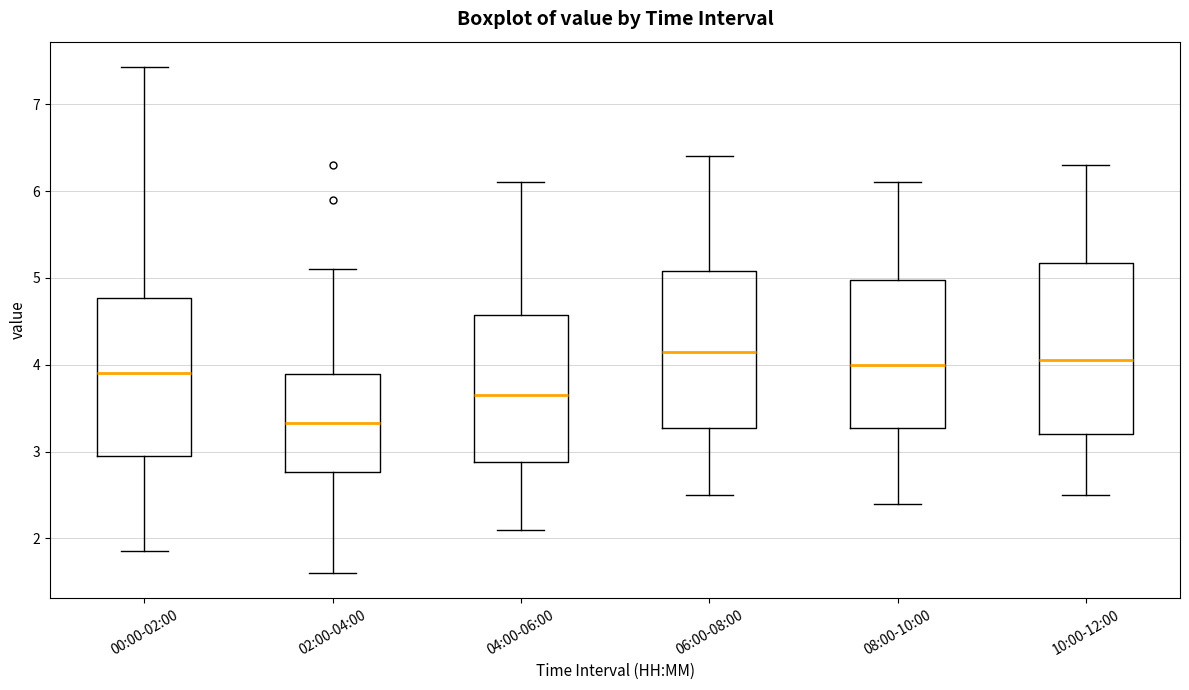

Which box has the lowest median line?

02:00-04:00